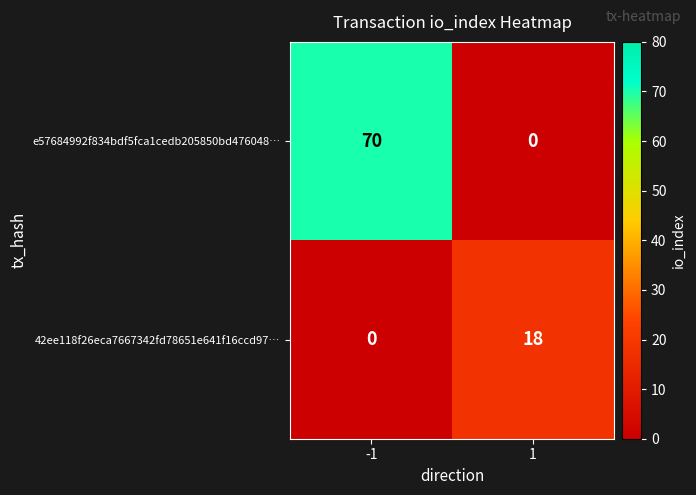

How many data points does each series have?

2